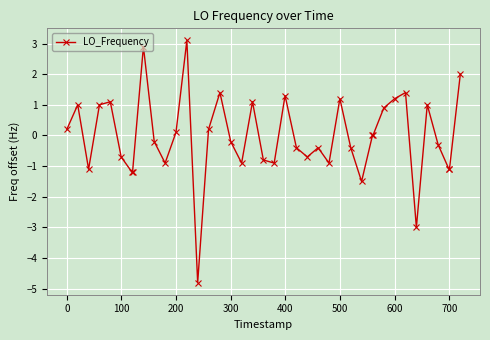

What is the minimum value shown in the chart?

-4.8